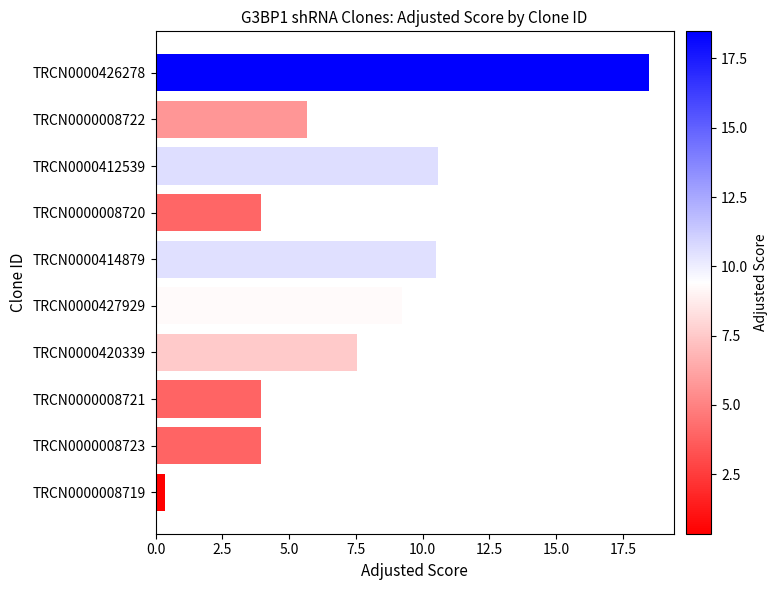

Which has a higher value, TRCN0000420339 or TRCN0000008720?

TRCN0000420339